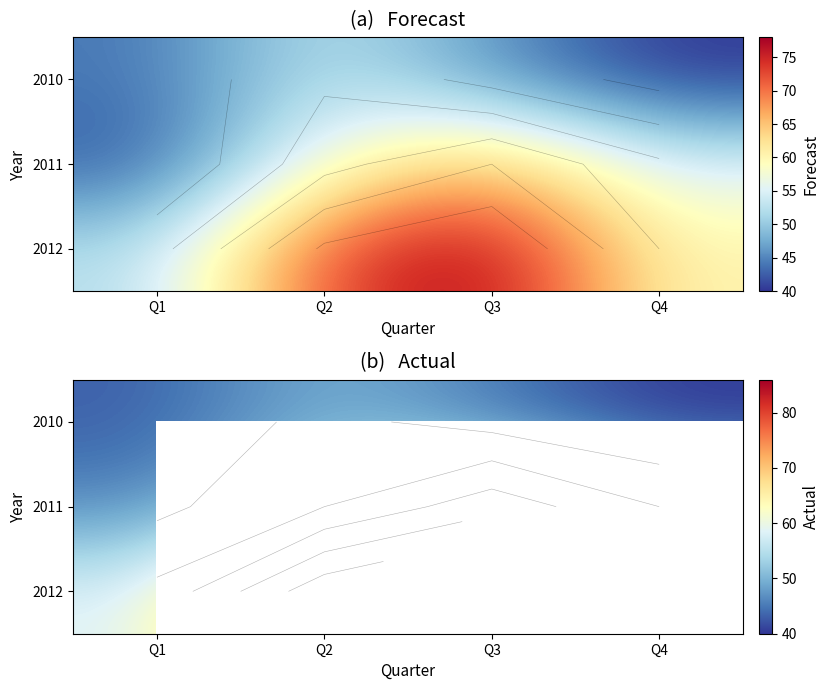

How many distinct data groups are displayed?

3